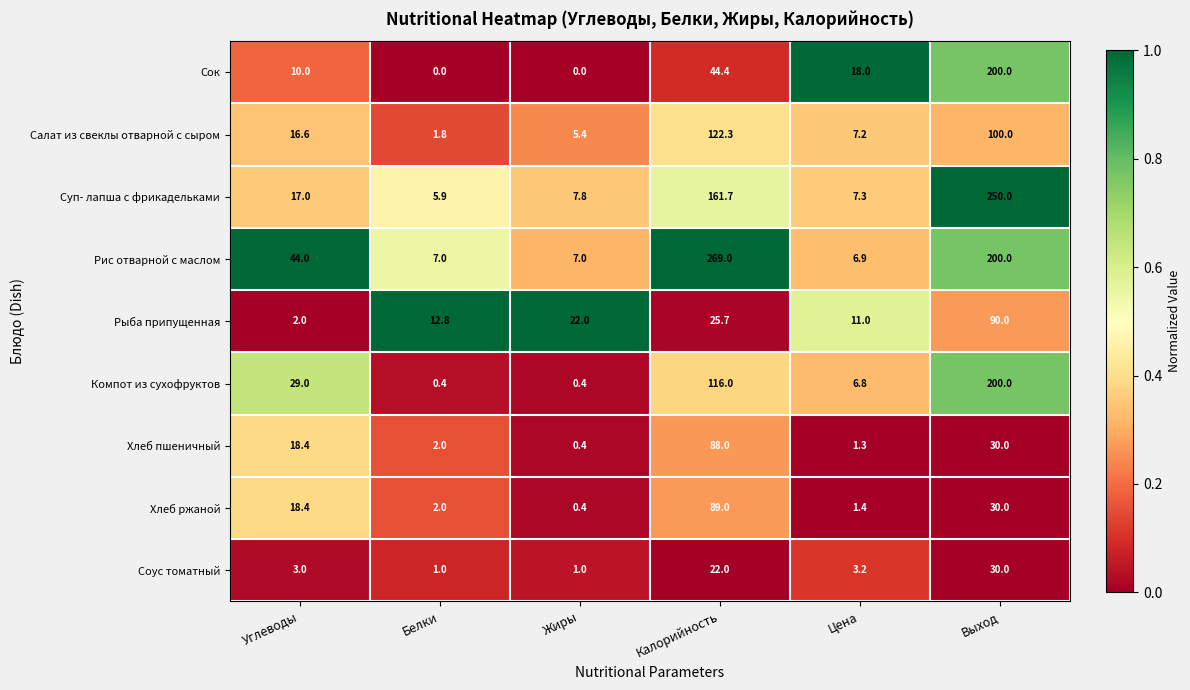

List the labels in order of Салат из свеклы отварной с сыром value, largest first.

Калорийность, Выход, Углеводы, Цена, Жиры, Белки